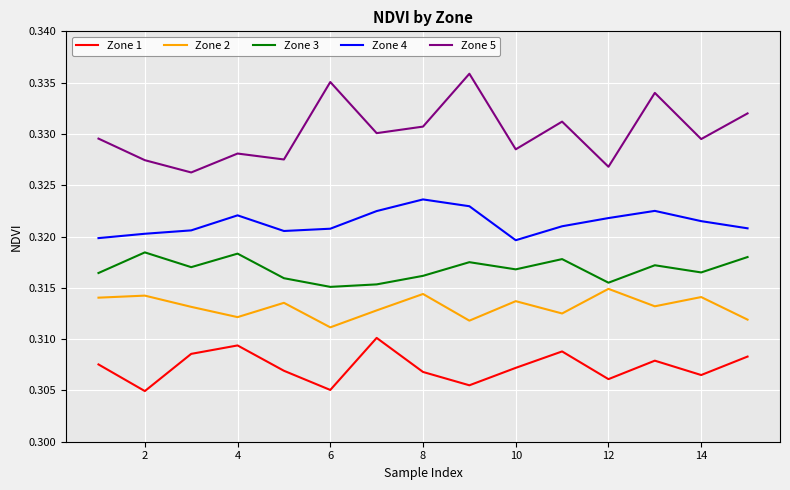

True or false: Zone 2 and Zone 5 cross at least once.

False